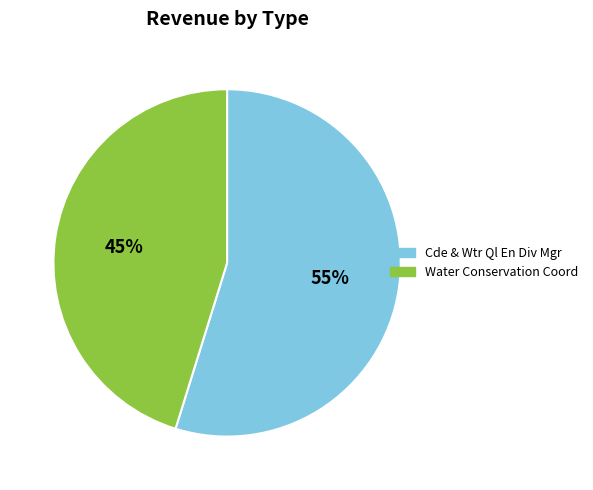

Is it true that Water Conservation Coord is 45% of the pie?

True